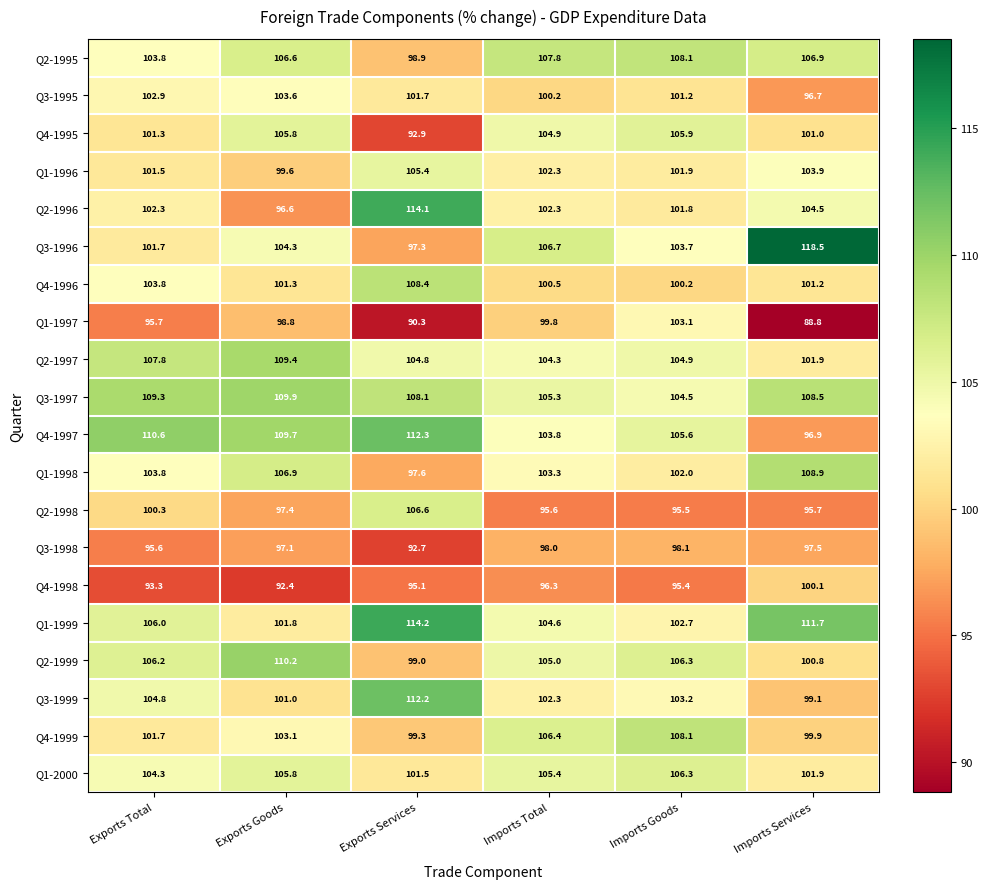

What is the difference between the Q3-1999 values at Exports Goods and Imports Services?

1.9